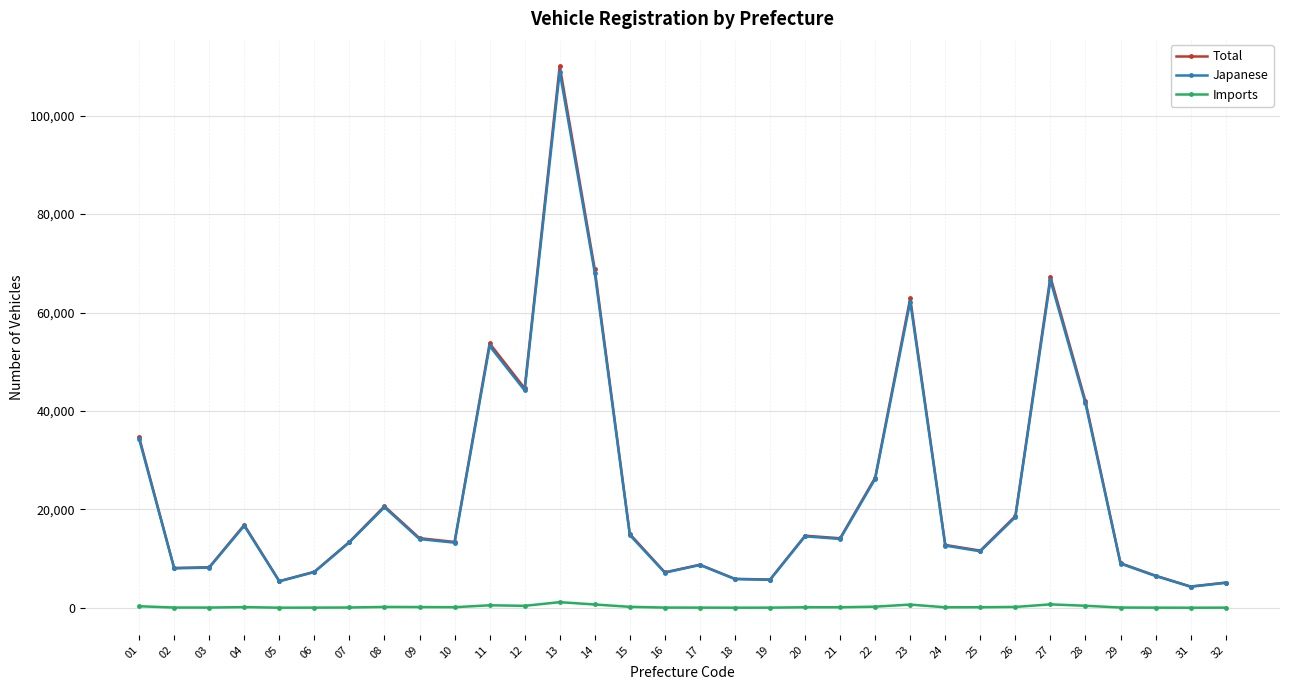

What are all the series names shown in the legend?

Total, Japanese, Imports